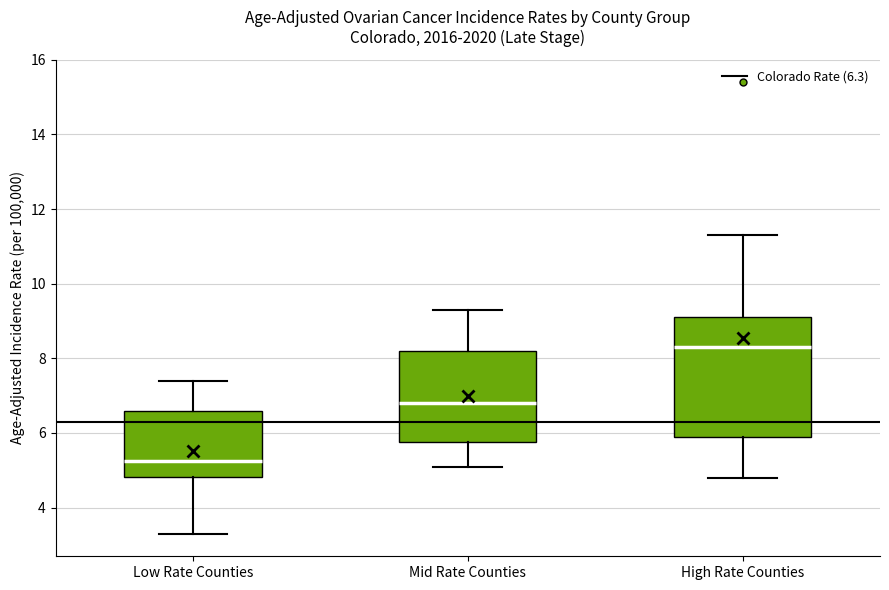

Where does the median line of the box for Low Rate Counties sit on the y-axis? The values are not printed on the chart, so give them approximately, as read against the axis.

5.2